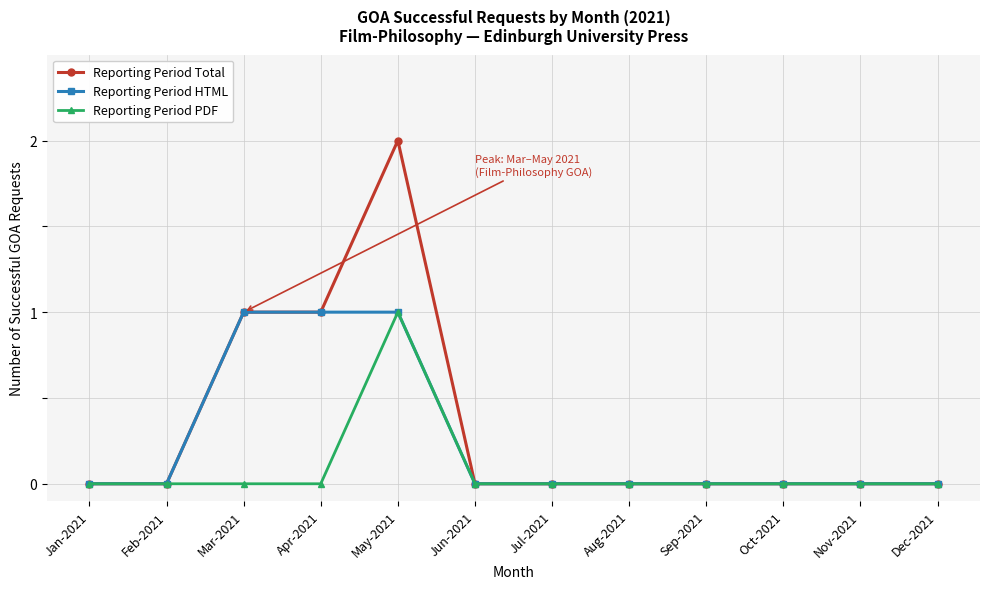

What are all the series names shown in the legend?

Reporting Period Total, Reporting Period HTML, Reporting Period PDF